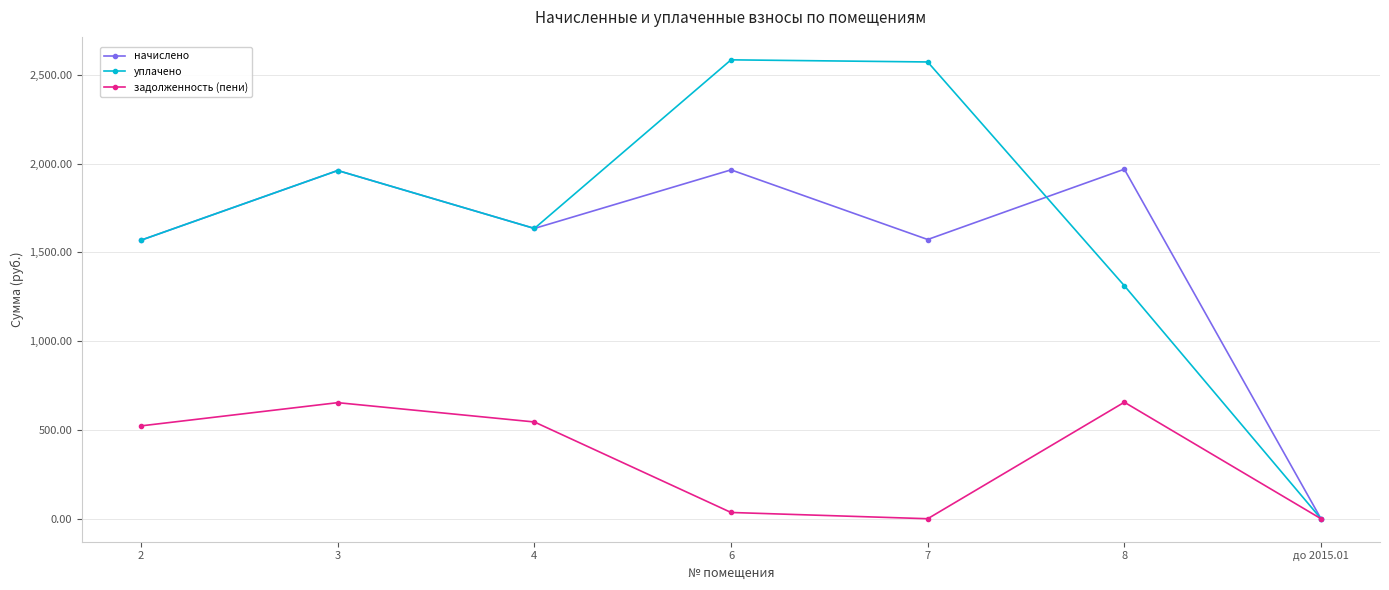

Which series has the largest total across all categories?

уплачено